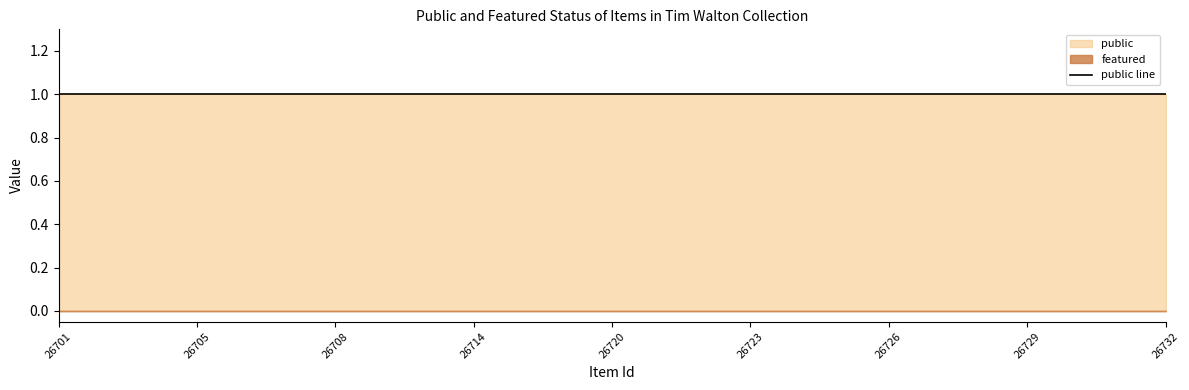

True or false: featured and public cross at least once.

False